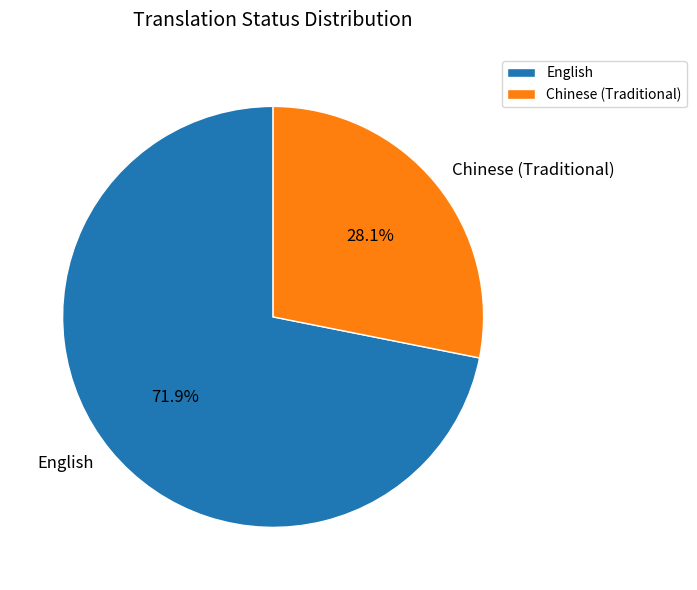

What percentage do Chinese (Traditional) and English together represent?

100.0%